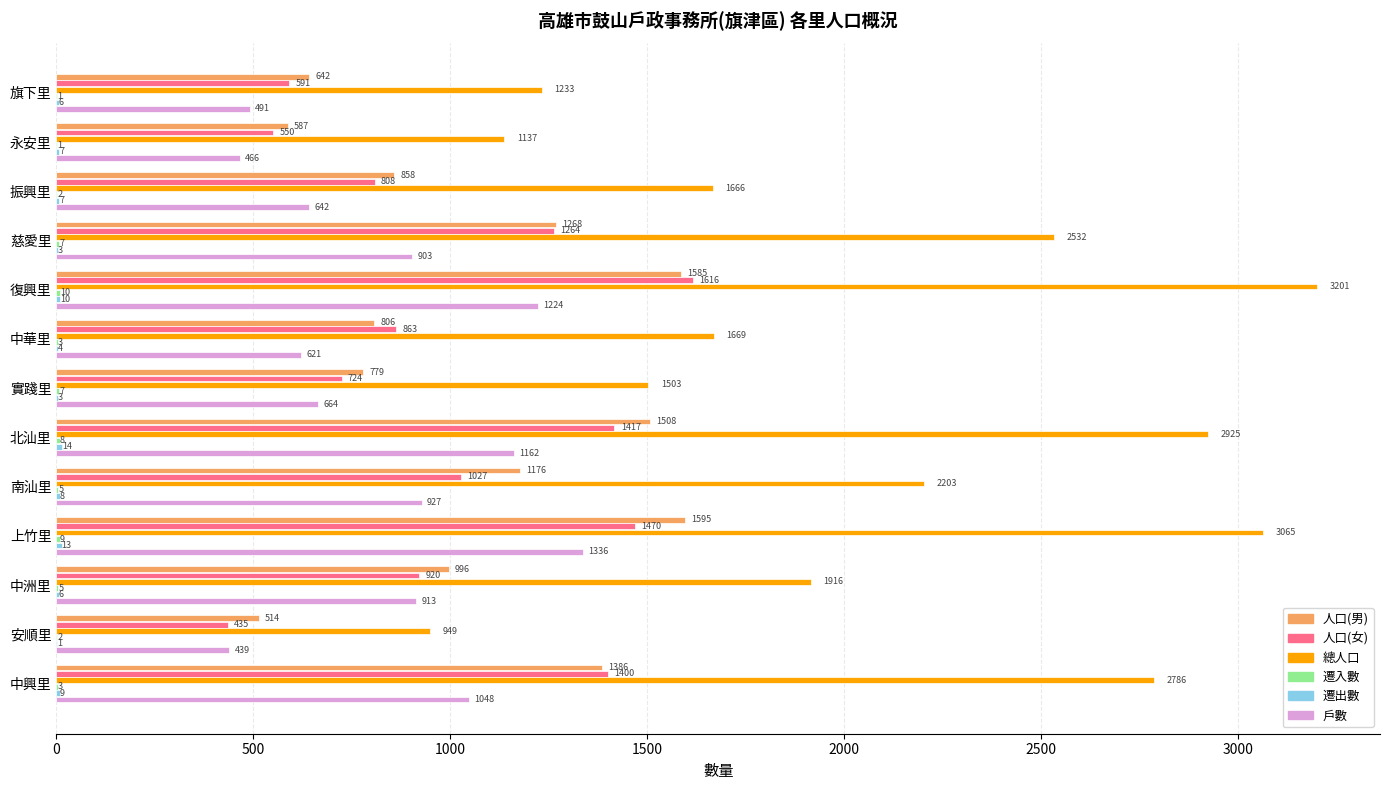

What is the sum of all 人口(男) values?

13700